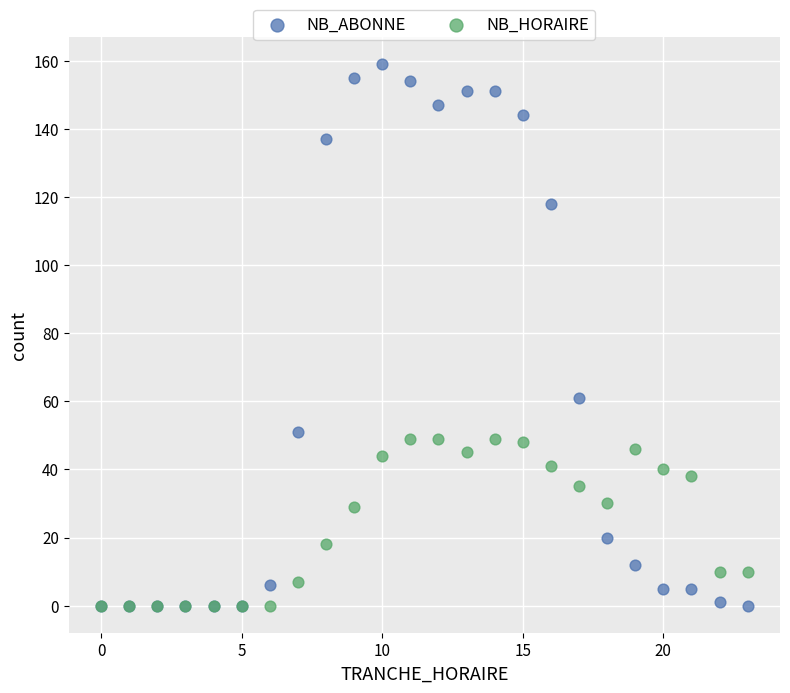

In the NB_ABONNE series, what Y value is closest to 79?

61